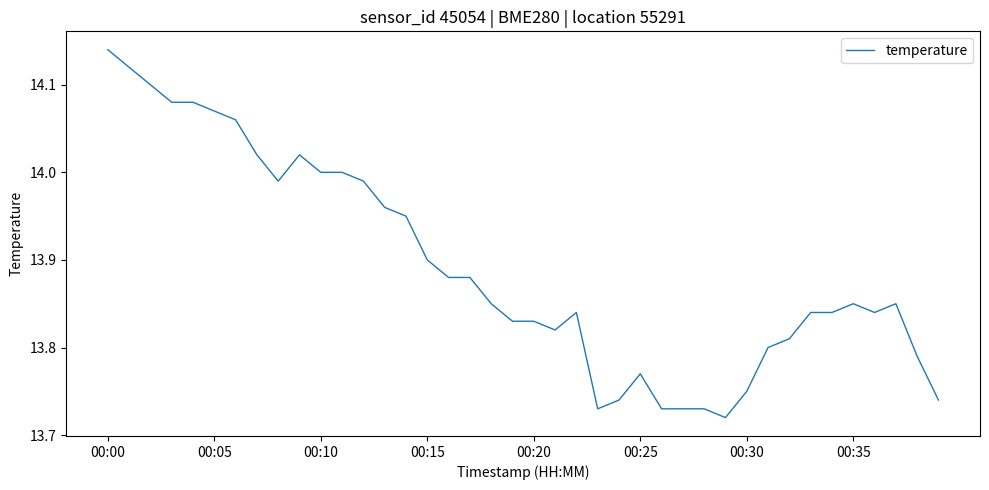

What is the difference between the maximum and minimum values?

0.4